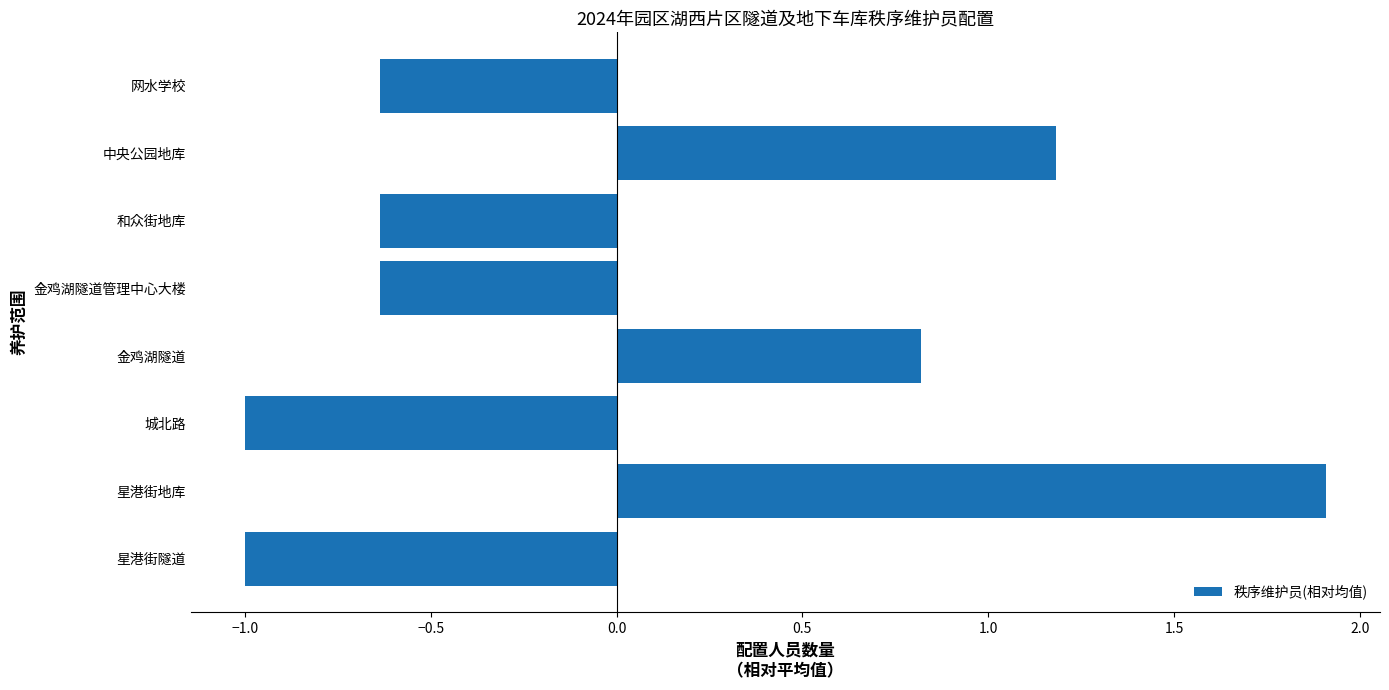

How many bars are there in total?

8